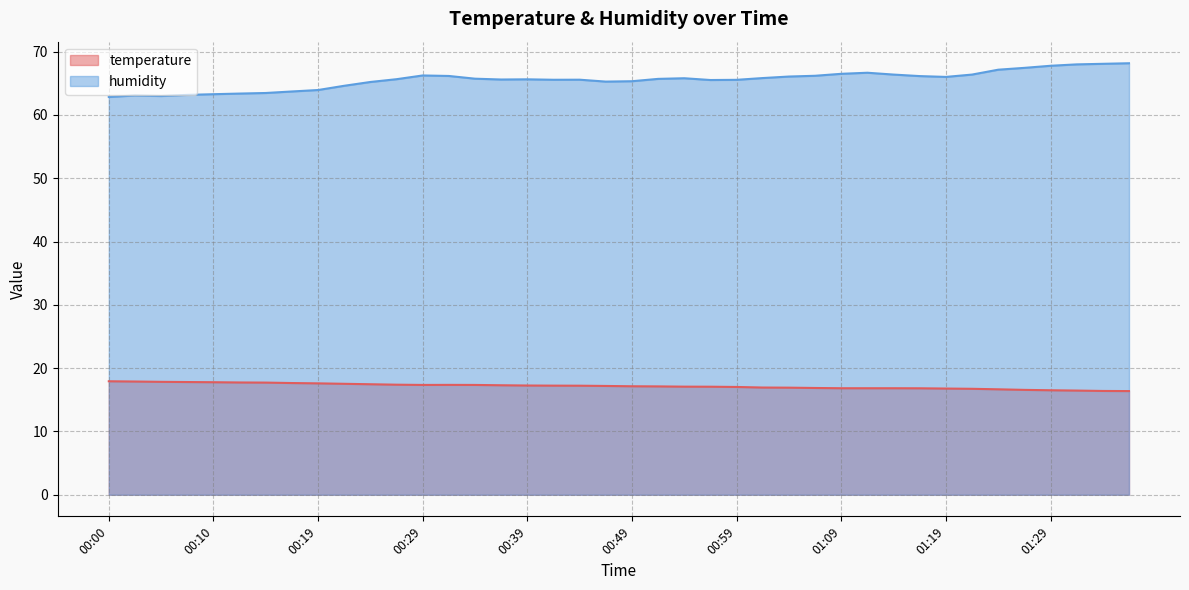

What is the maximum value for temperature?

17.9